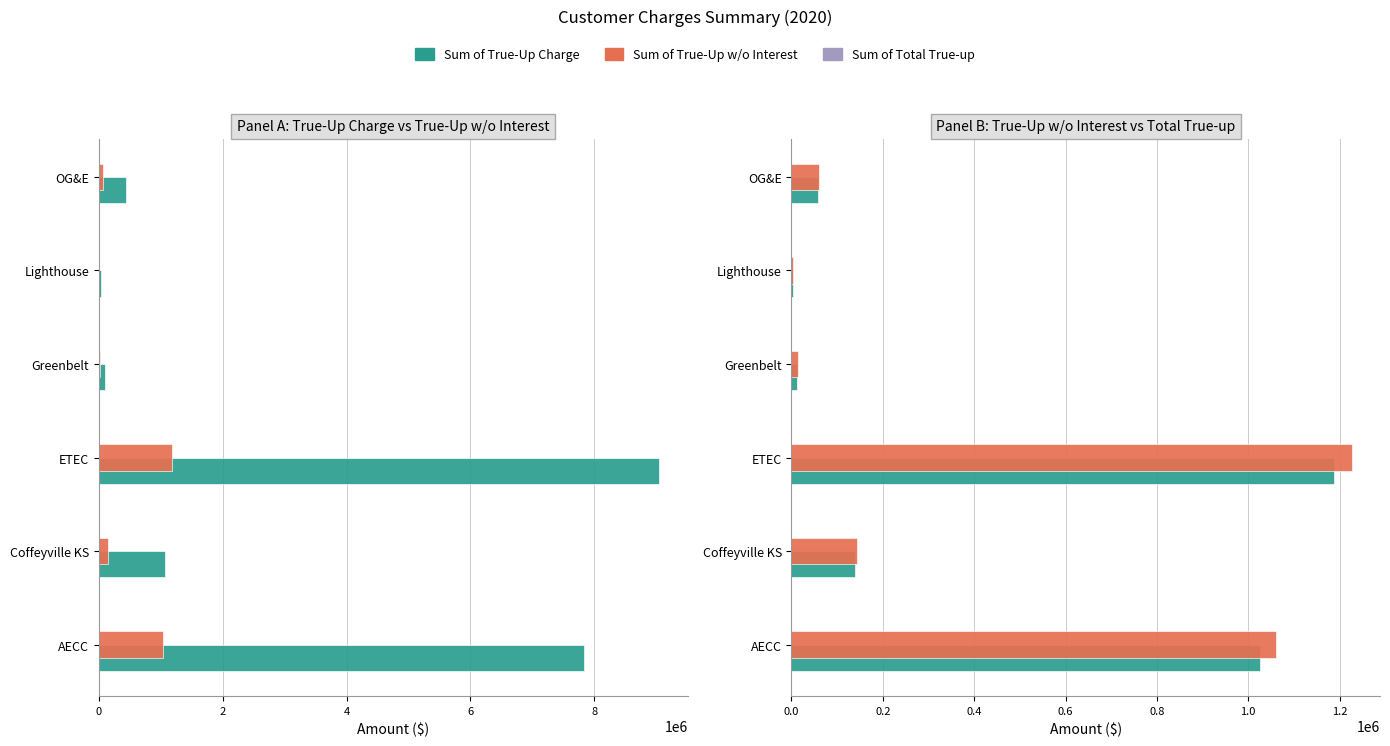

How many categories are shown in the chart?

6